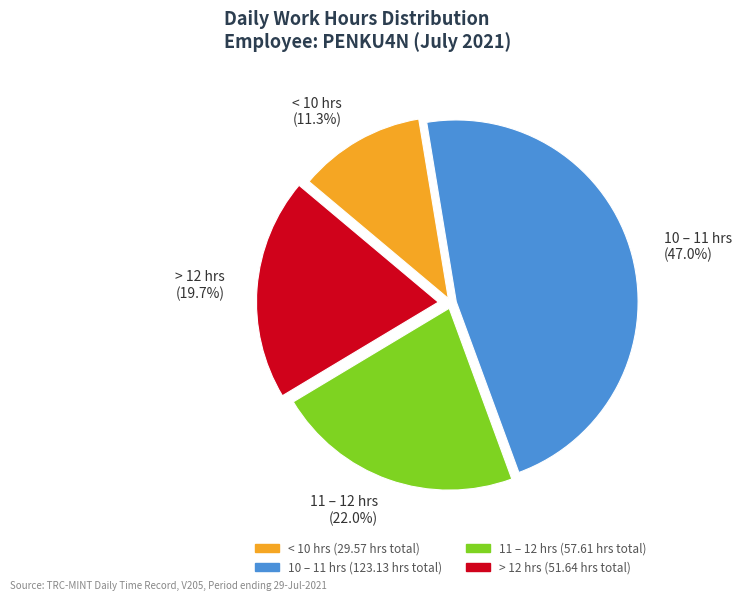

Does any single category account for the majority?

No